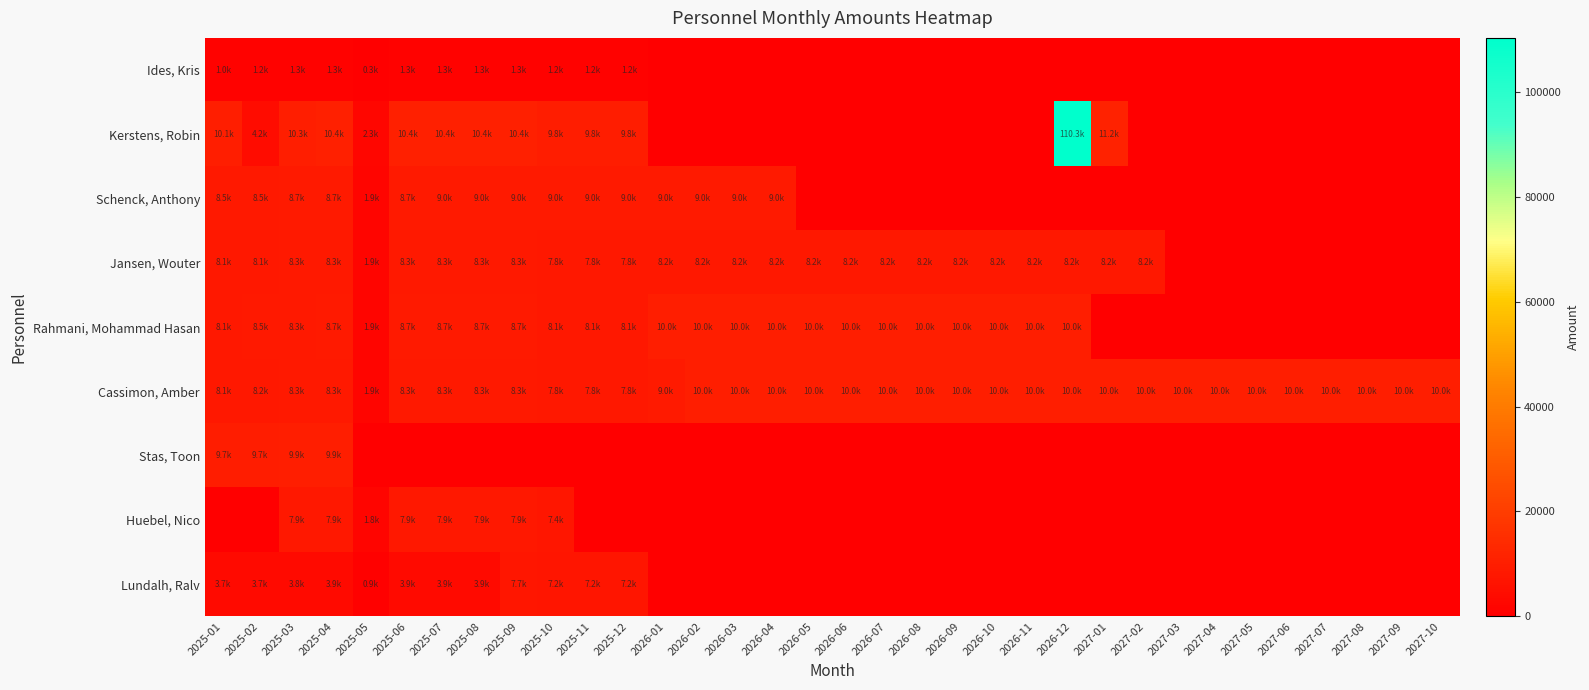

At which category is the sum across all series the highest?

2026-12